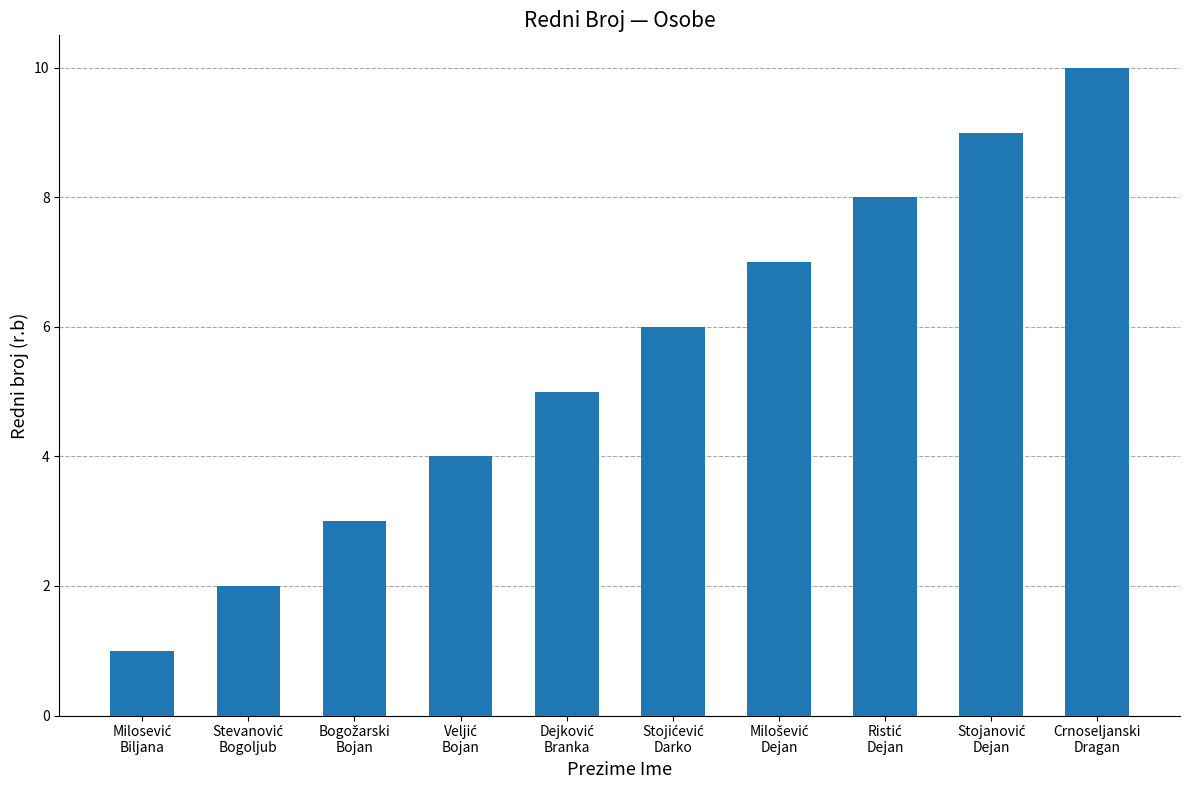

What is the difference between the maximum and minimum values?

9